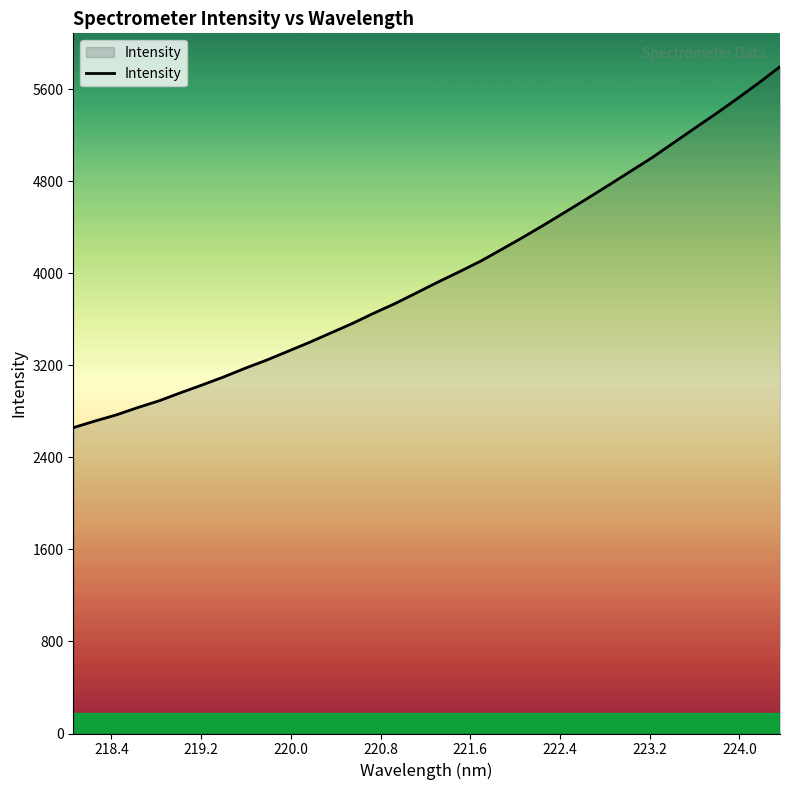

What is the smallest value displayed?

2658.8